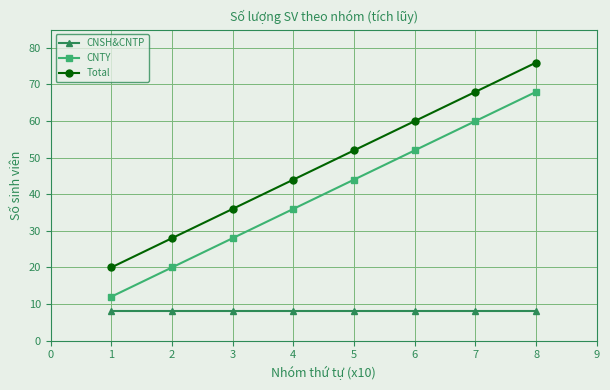

Count the CNTY values in the range 28 to 60.

5